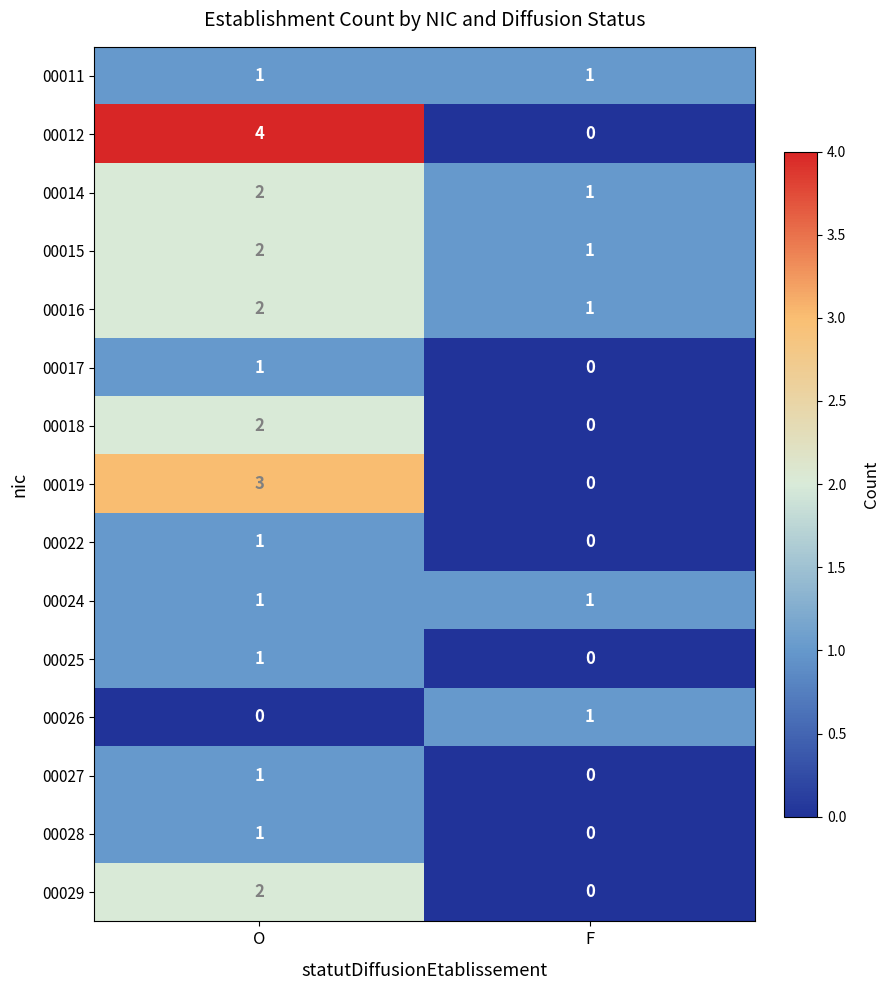

What is the sum of all 00012 values?

4